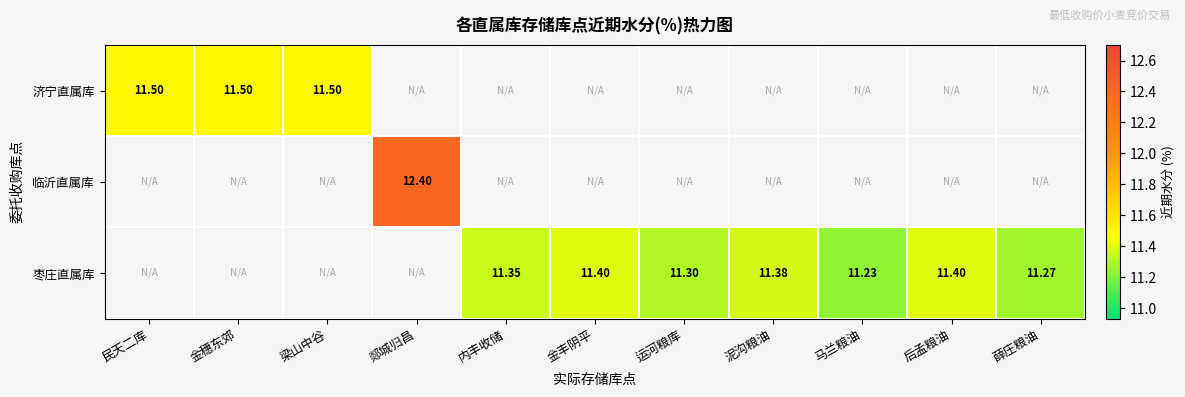

At which label is 济宁直属库 closest to 11?

民天二库